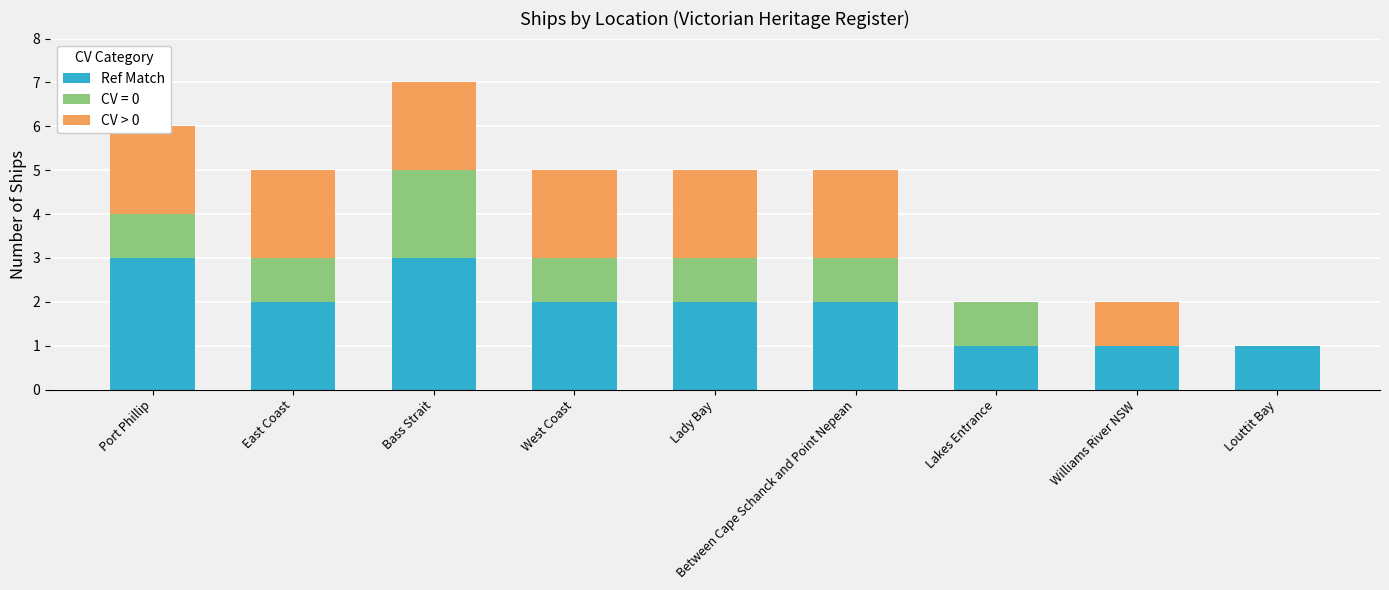

List the labels in order of CV > 0 value, smallest first.

Lakes Entrance, Louttit Bay, Williams River NSW, Port Phillip, East Coast, Bass Strait, West Coast, Lady Bay, Between Cape Schanck and Point Nepean